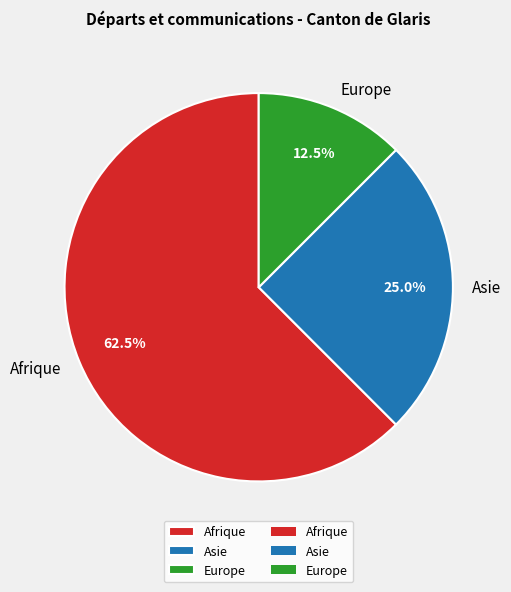

Which category has the biggest portion of the pie?

Afrique